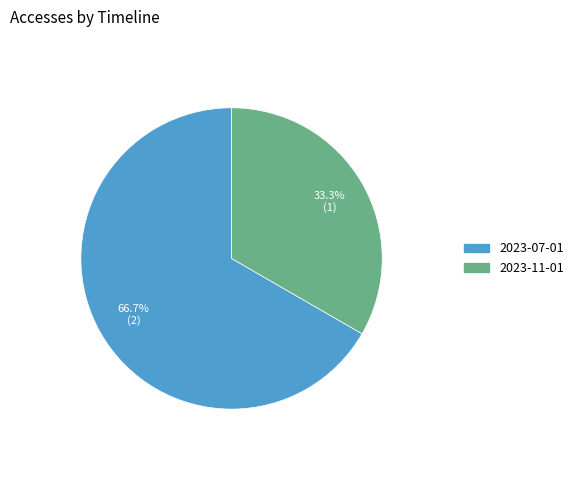

Count the number of slices in the pie.

2